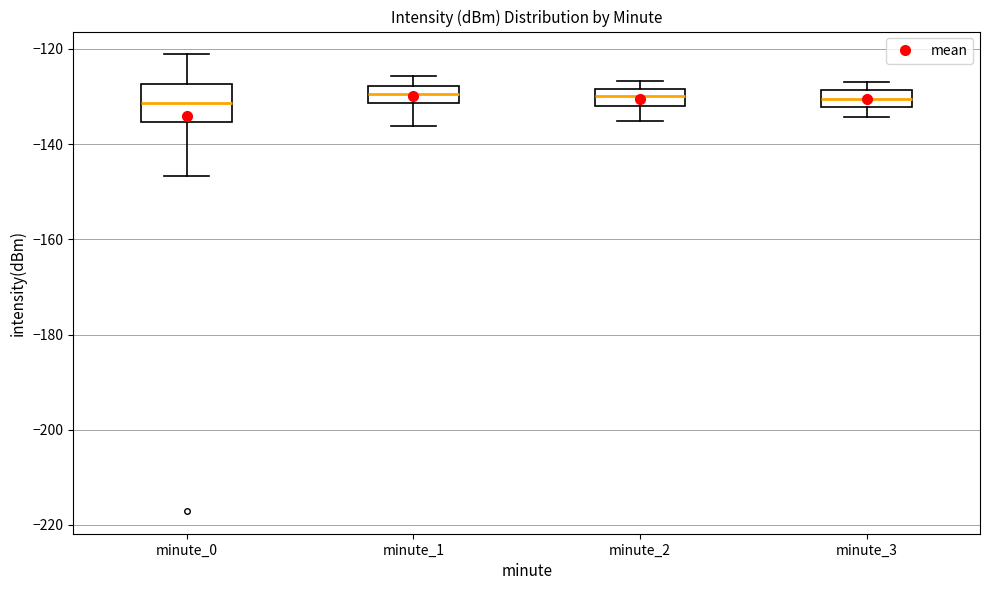

Where is the upper edge of the box for minute_2 on the y-axis? The values are not printed on the chart, so give them approximately, as read against the axis.

-128